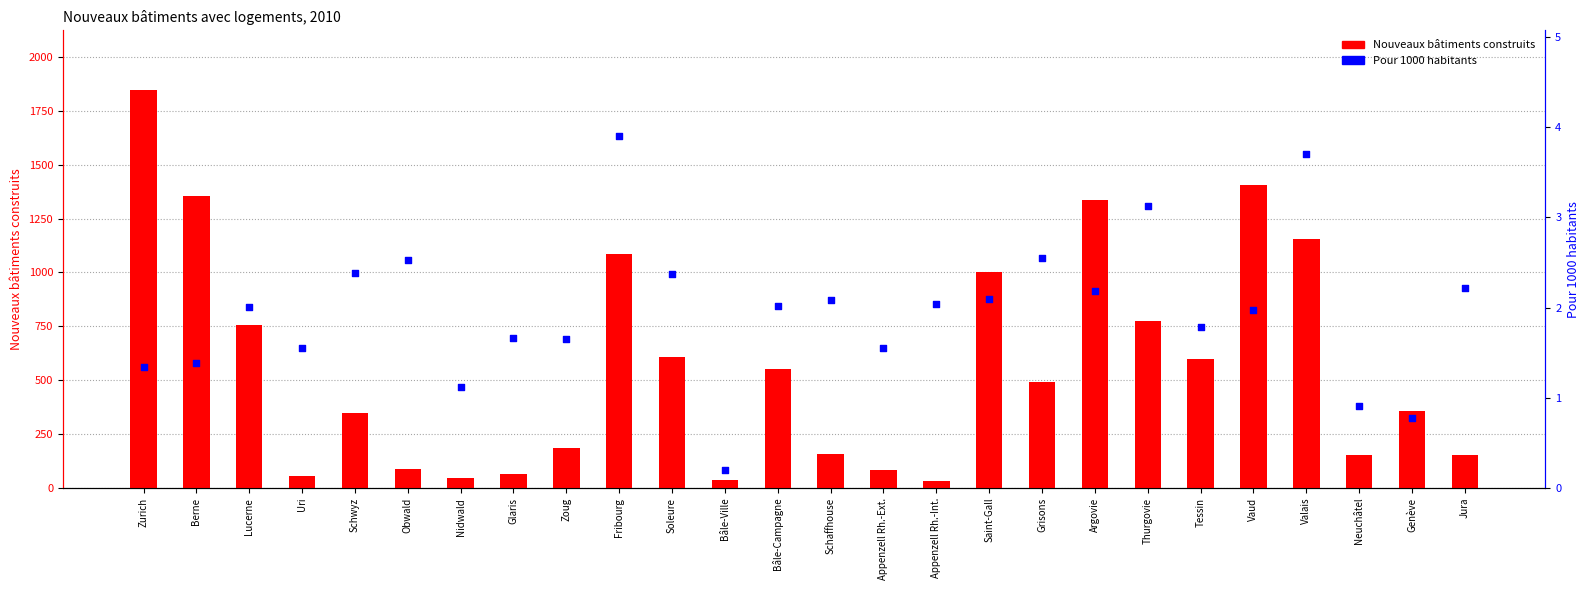

What is the total value across all series at Schwyz?

351.4